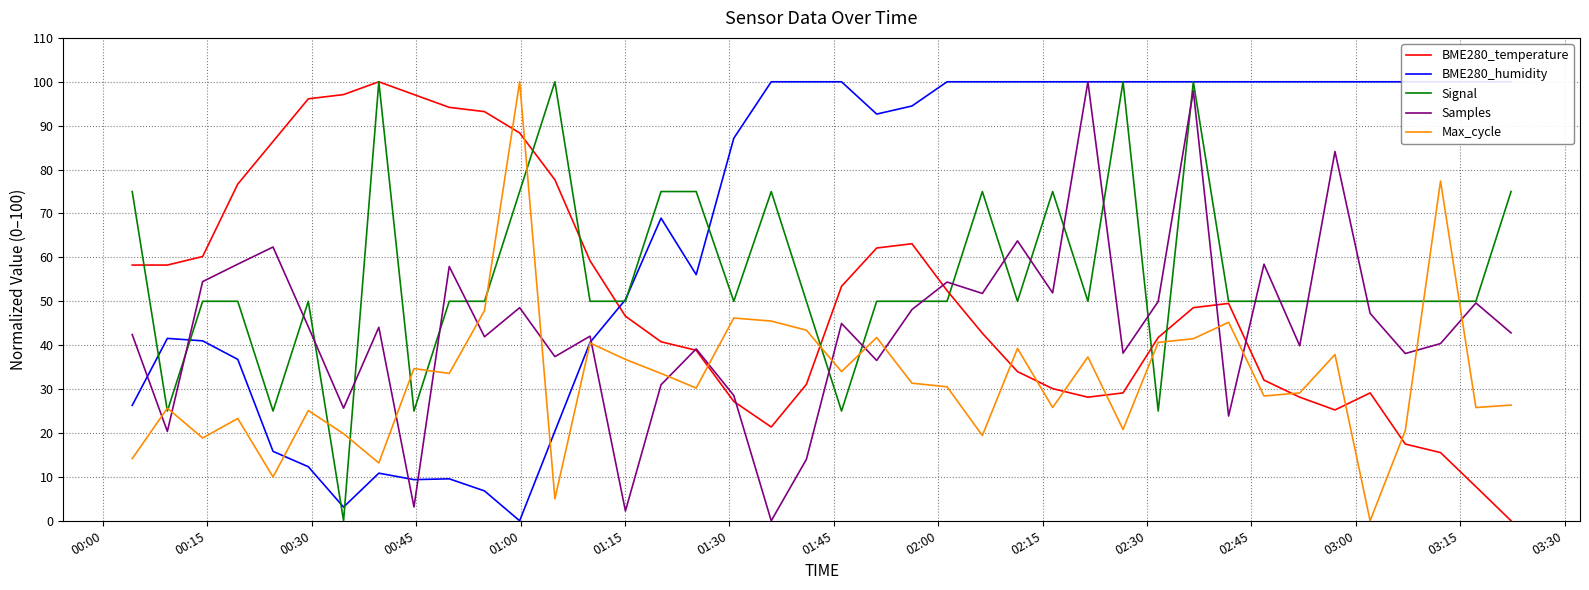

What are all the series names shown in the legend?

BME280_temperature, BME280_humidity, Signal, Samples, Max_cycle